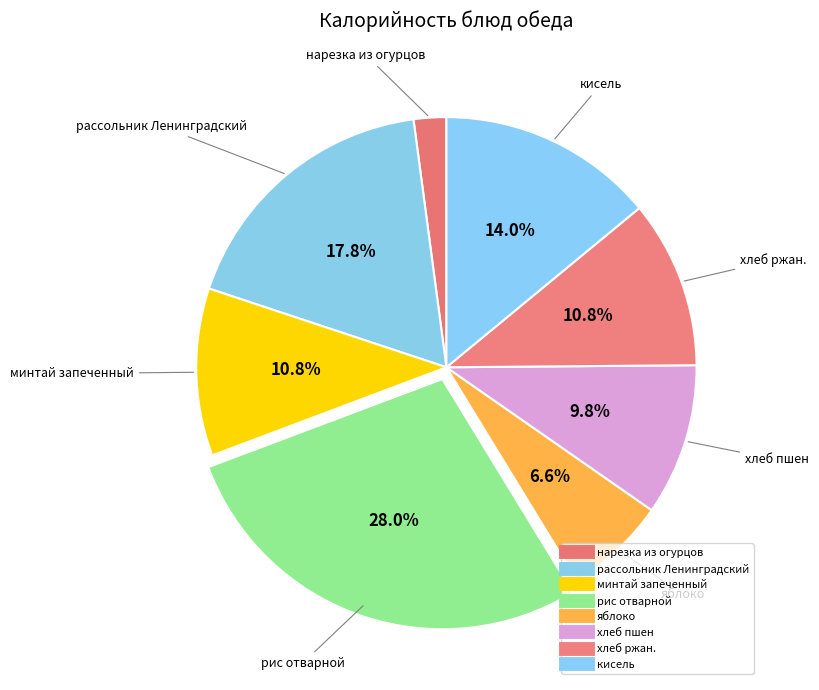

Which slice is the smallest?

нарезка из огурцов